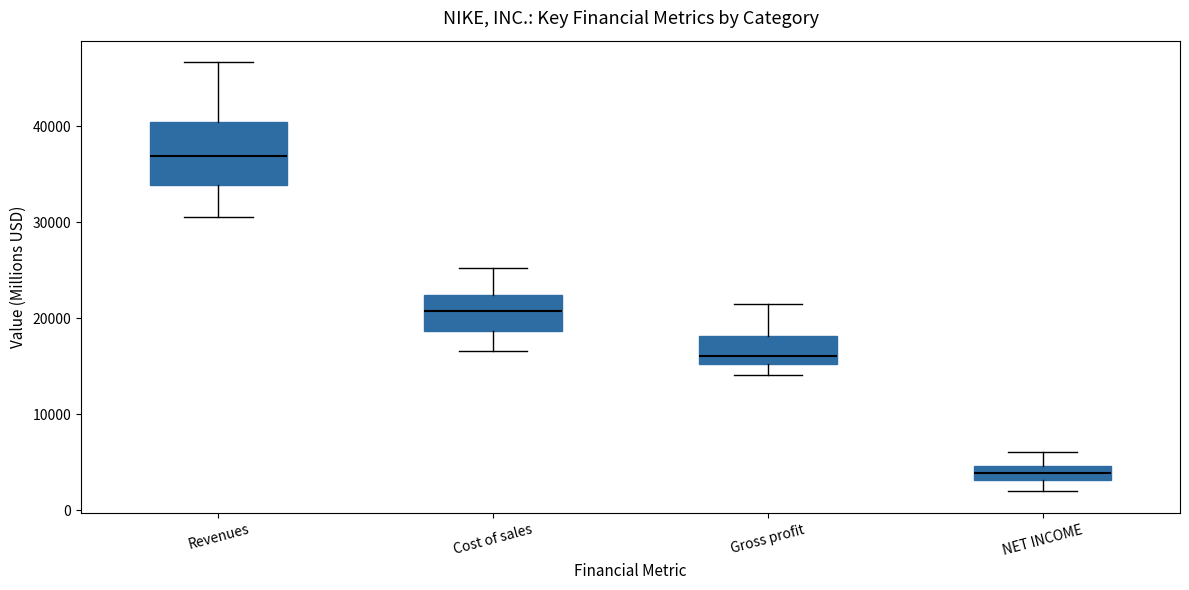

Which box's median line is the highest?

Revenues